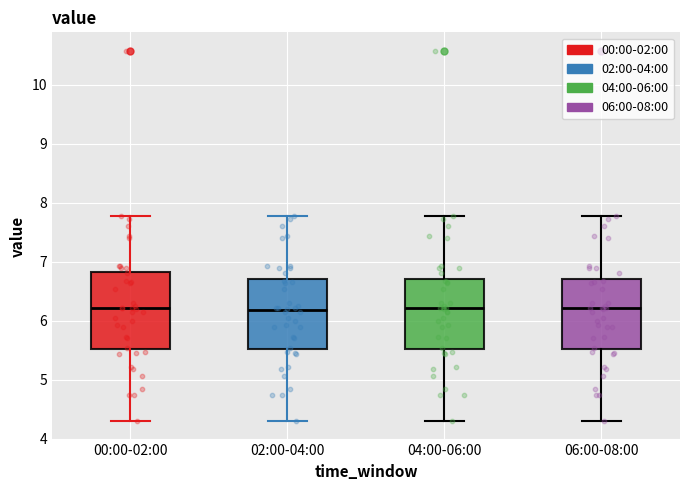

Comparing the boxes themselves (not the whiskers), which one is the tallest?

00:00-02:00